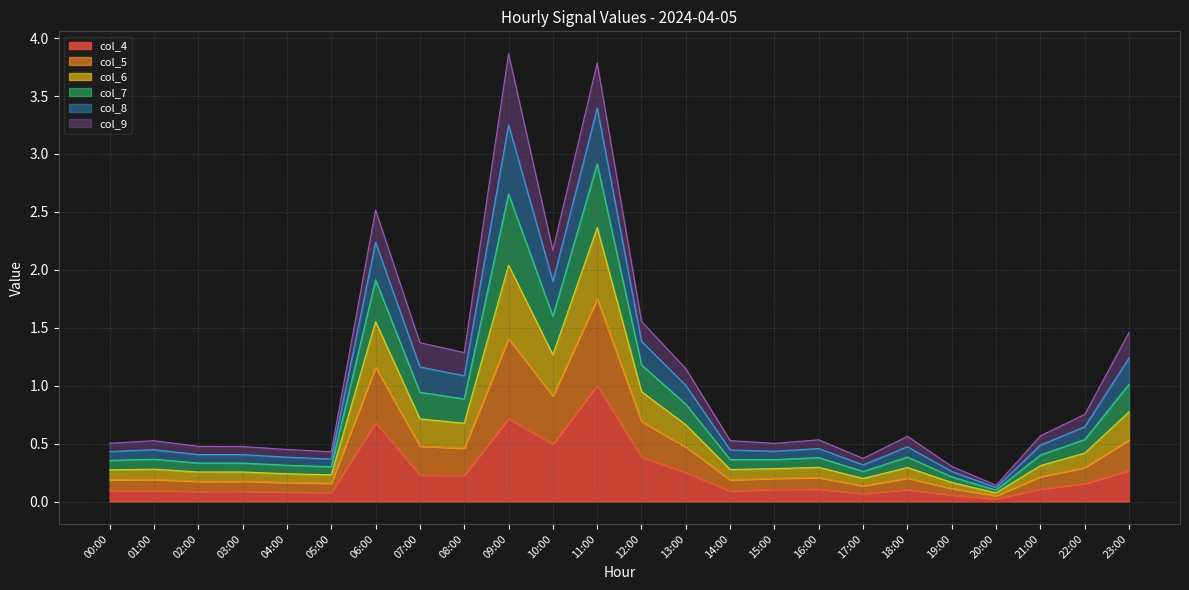

How many lines are shown in the chart?

6